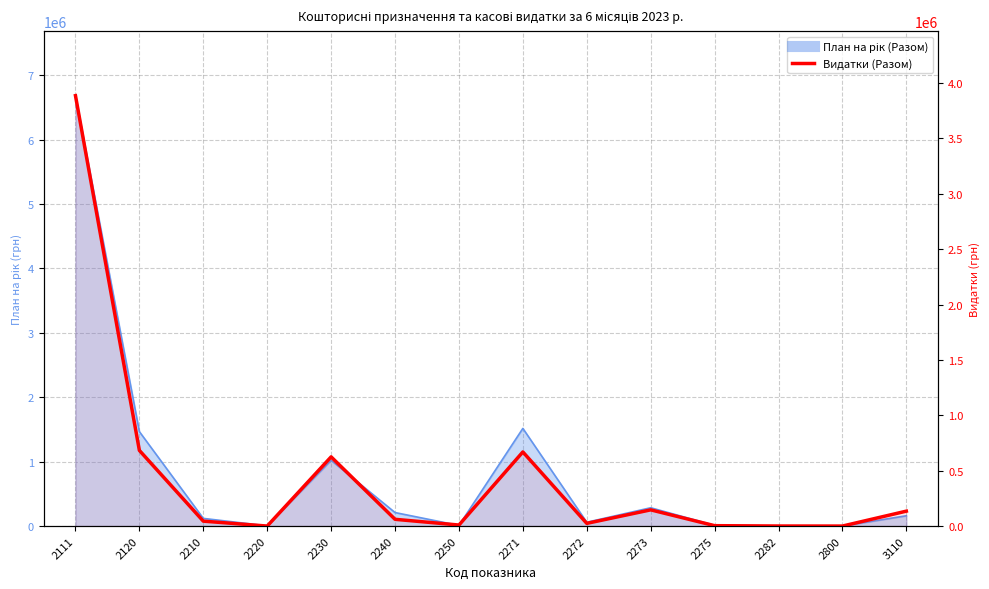

At which label does the data first exceed 61012?

2111